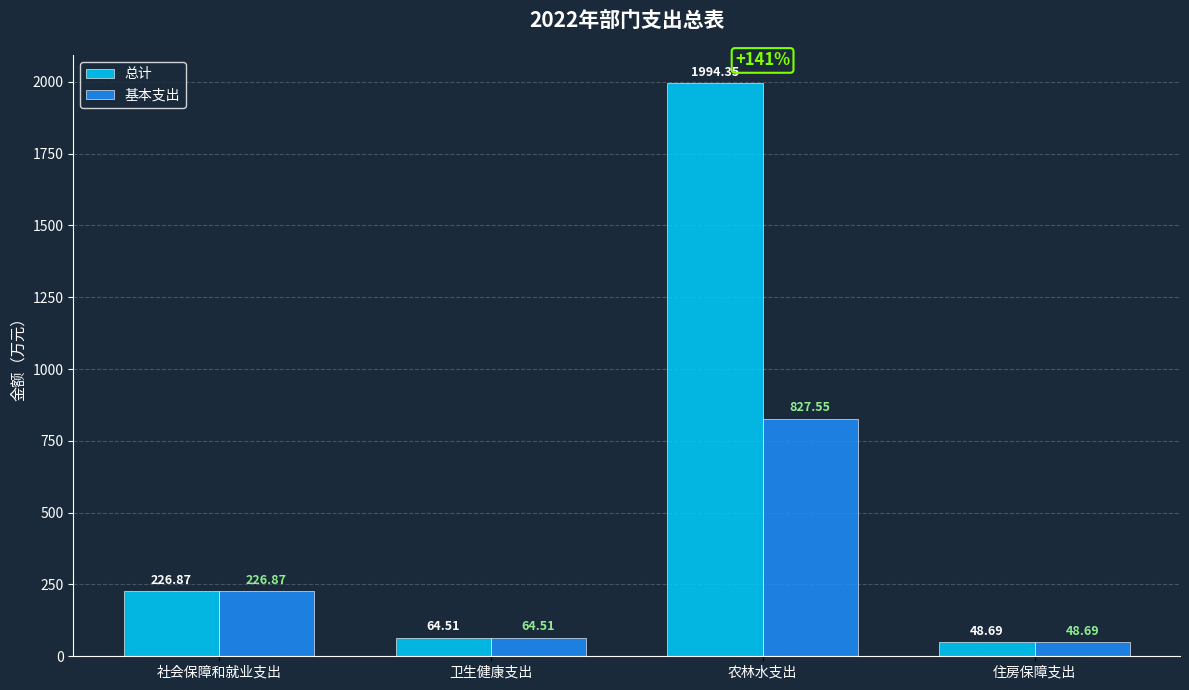

Which series has the widest spread of values?

总计